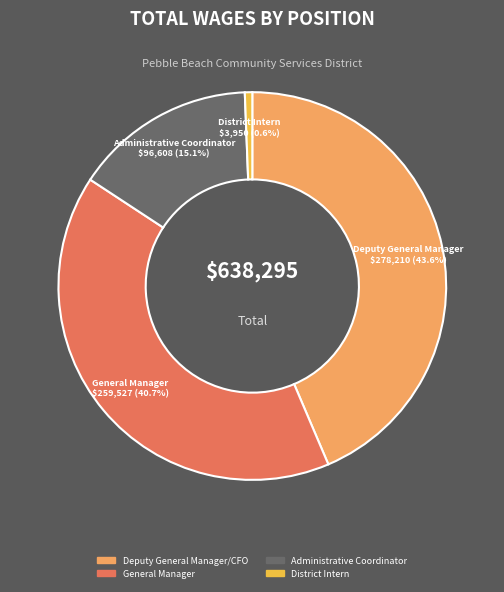

What is the largest slice in the pie chart?

Deputy General Manager/CFO